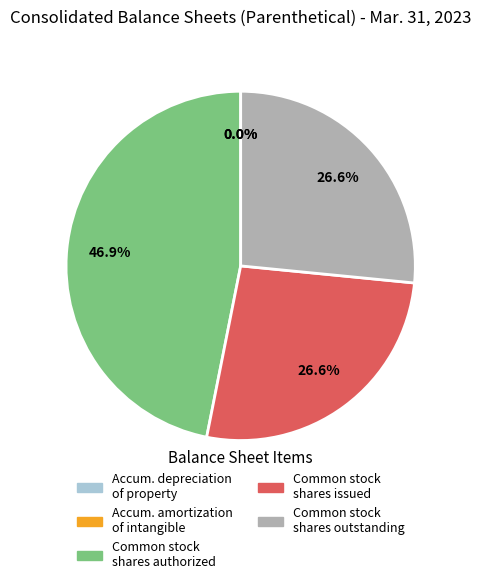

Does any single category account for the majority?

No